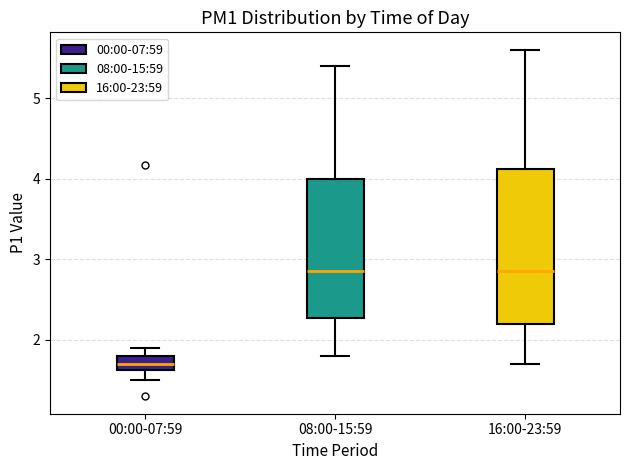

Where does the upper whisker of the box for 16:00-23:59 end on the y-axis? The values are not printed on the chart, so give them approximately, as read against the axis.

5.6